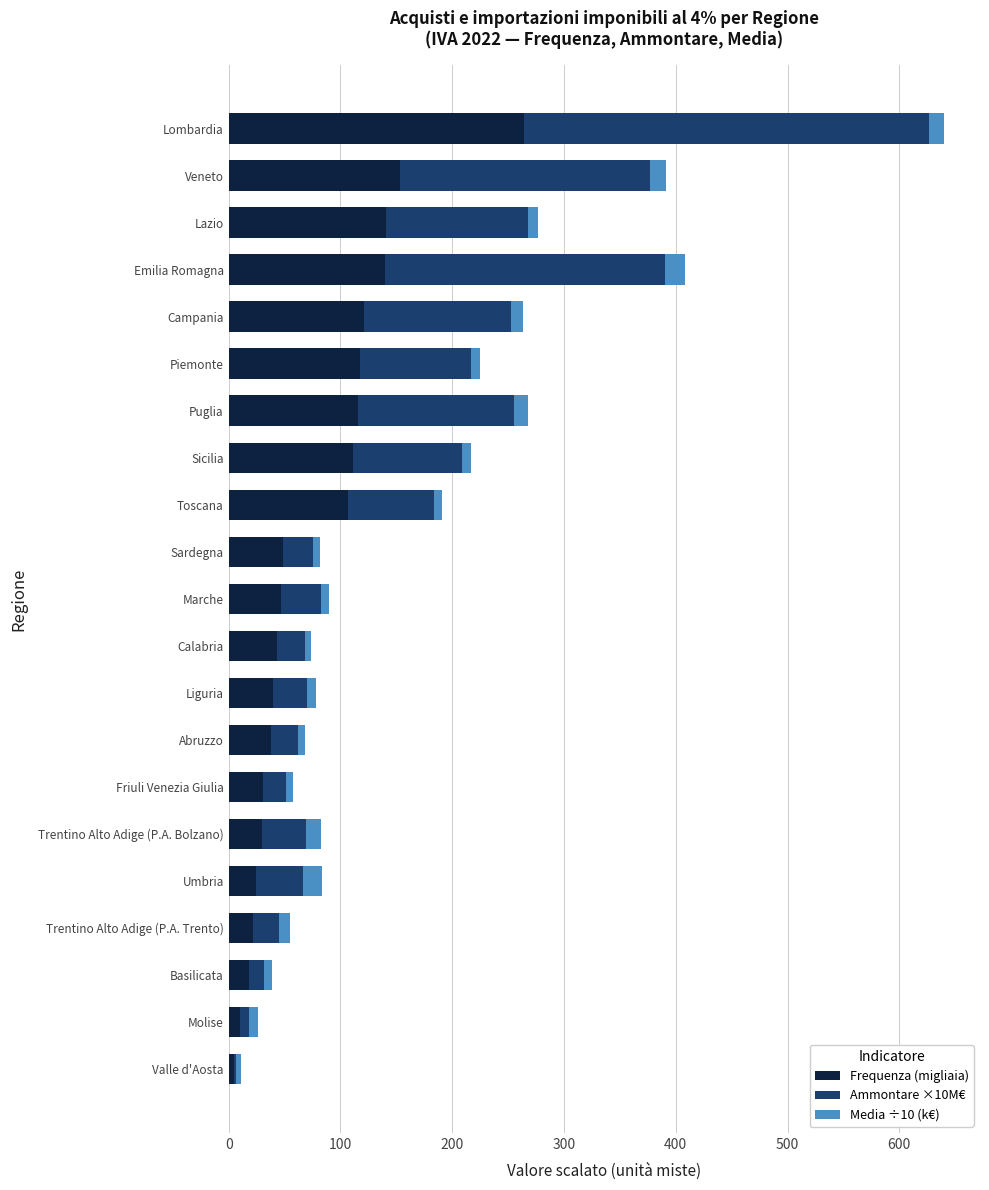

At which category is the sum across all series the highest?

Lombardia